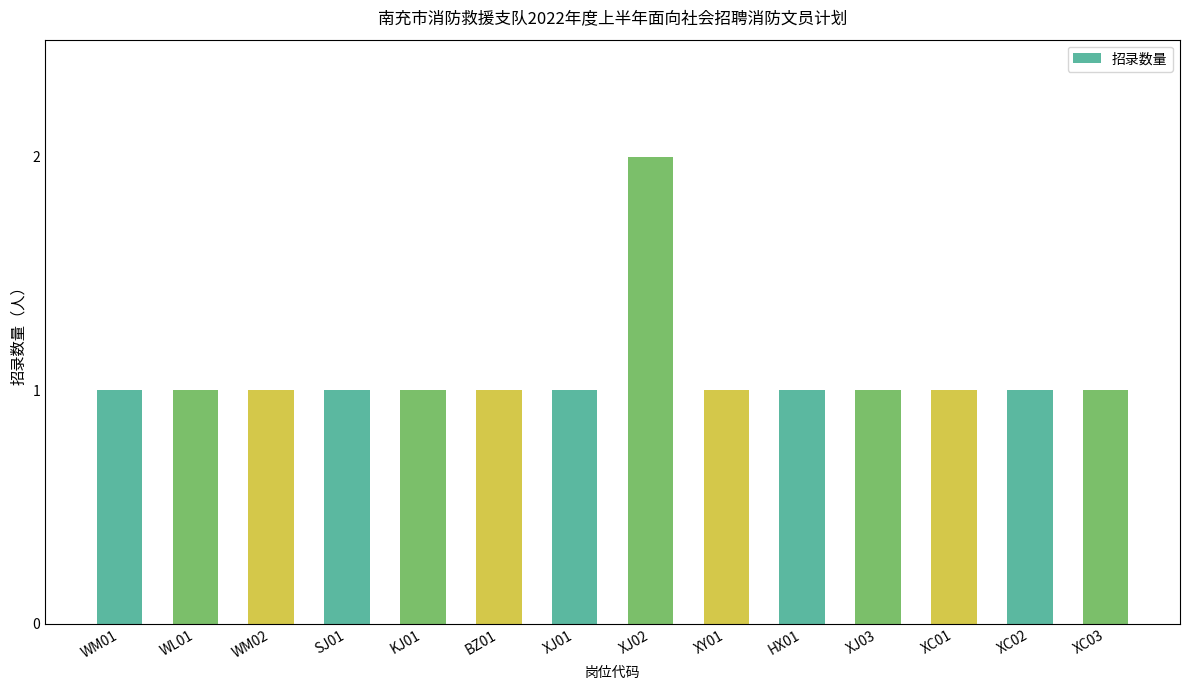

Is it true that the value at XC02 is 0?

False